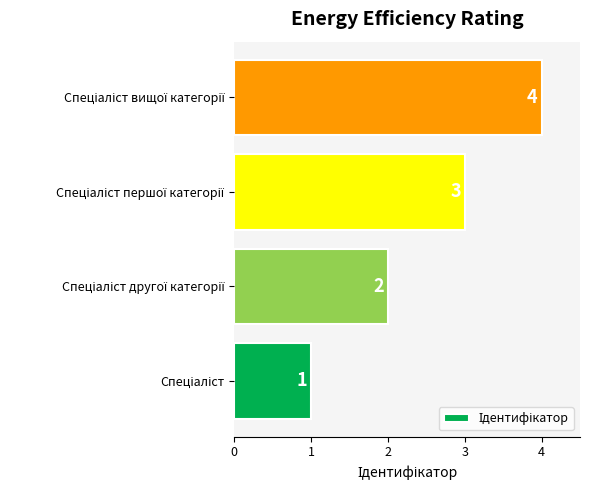

What is the difference between the maximum and minimum values?

3